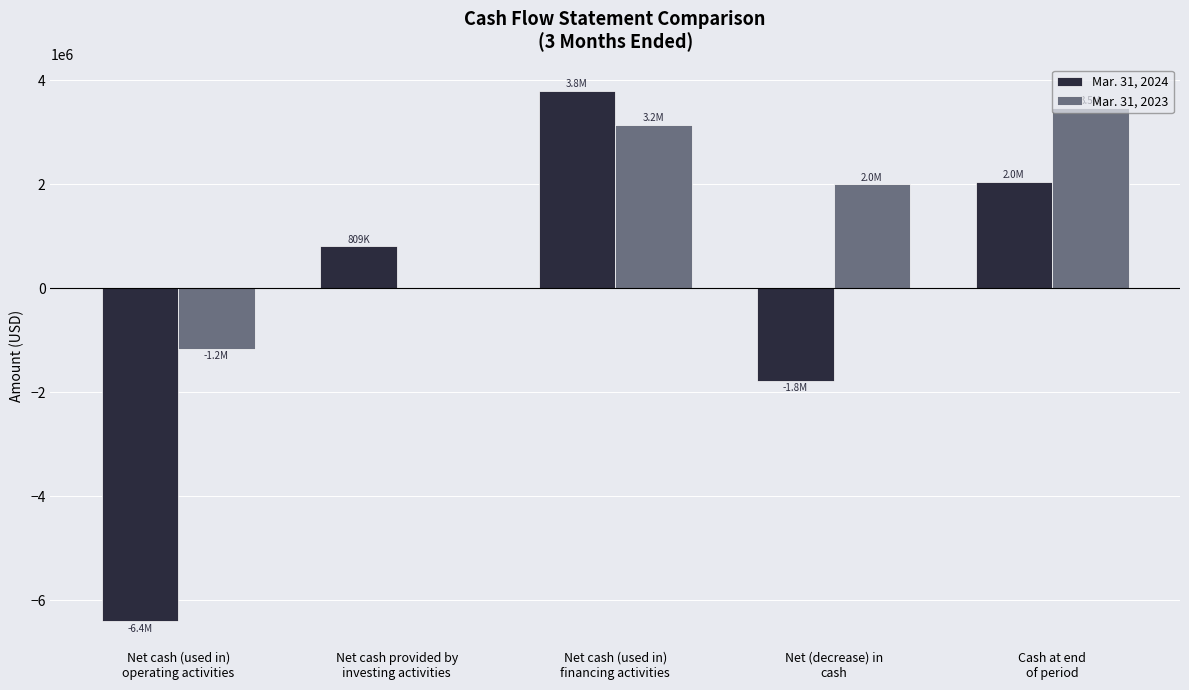

Which series has the largest total across all categories?

Mar. 31, 2023